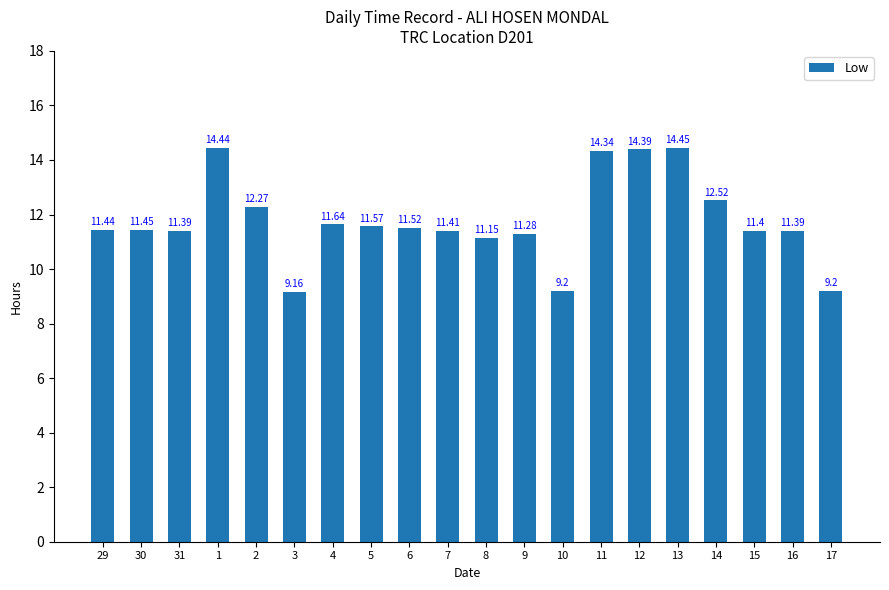

Which label corresponds to the largest value in the chart?

13